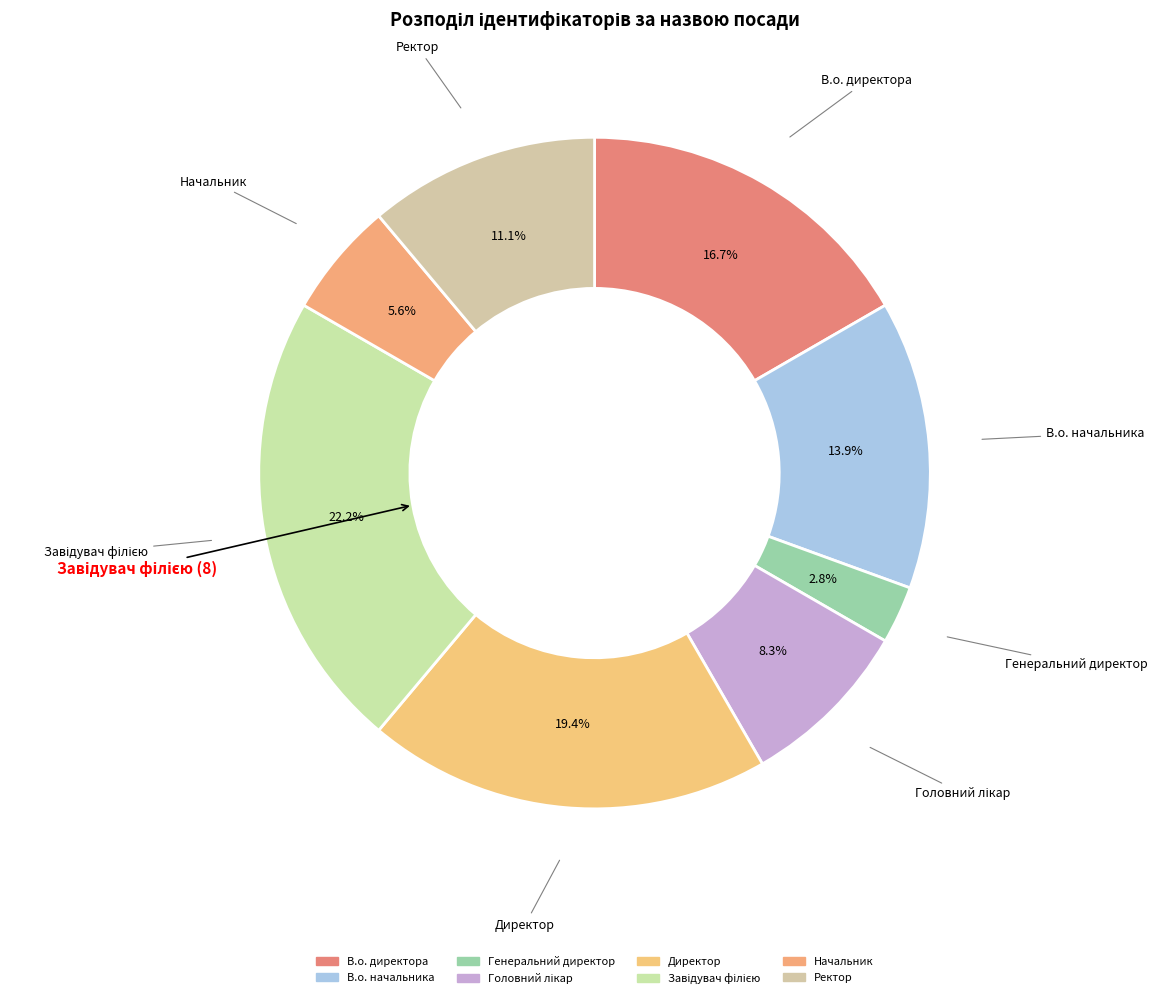

Which category has the biggest portion of the pie?

Завідувач філією